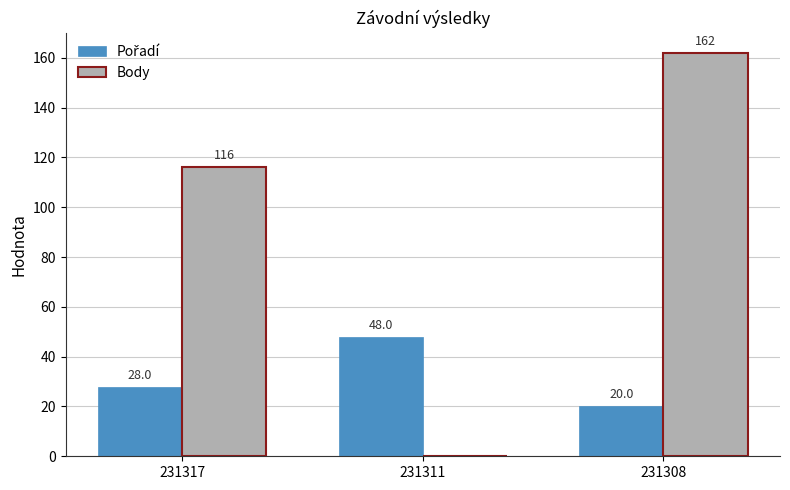

Which category has the highest value in the Body series?

231308